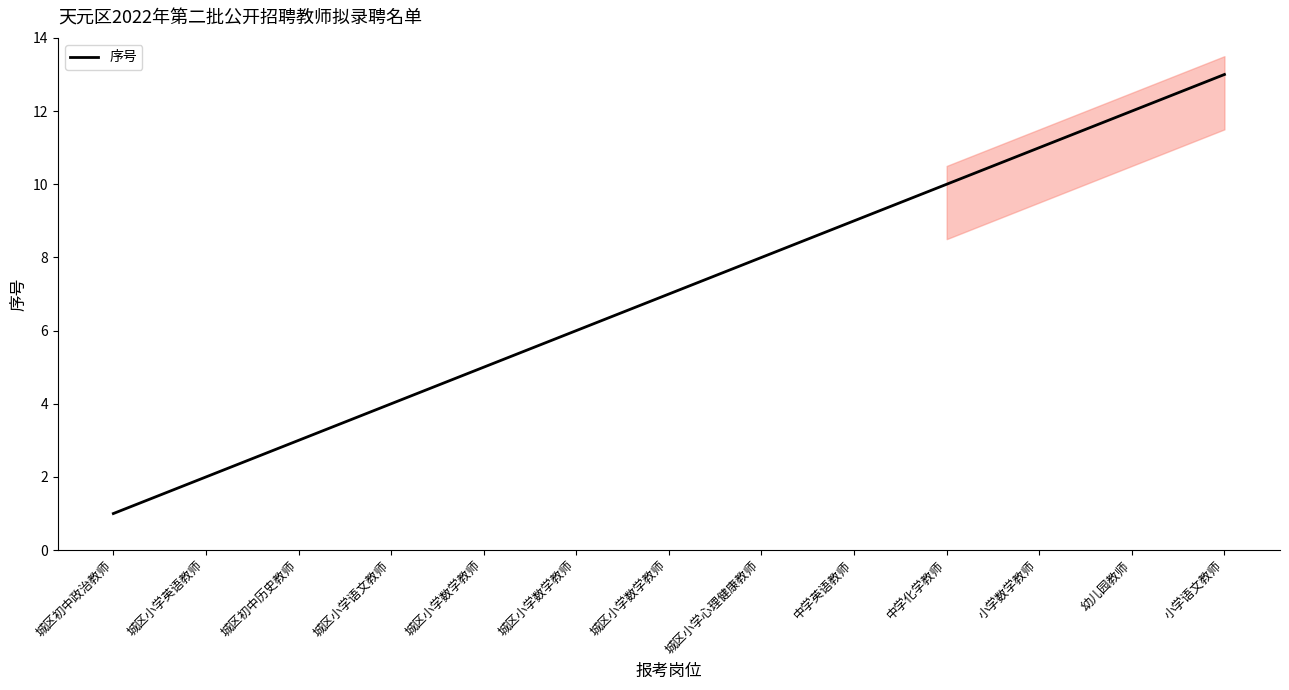

How many data points does each series have?

13